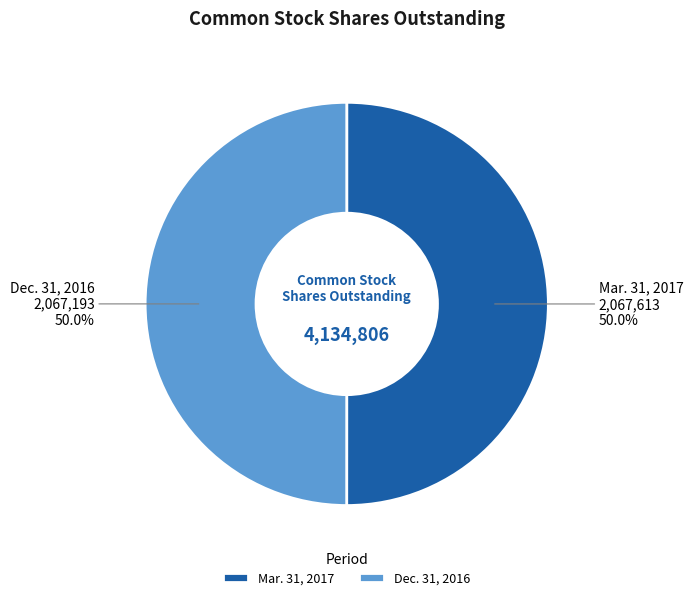

What percentage do Dec. 31, 2016 and Mar. 31, 2017 together represent?

100.0%